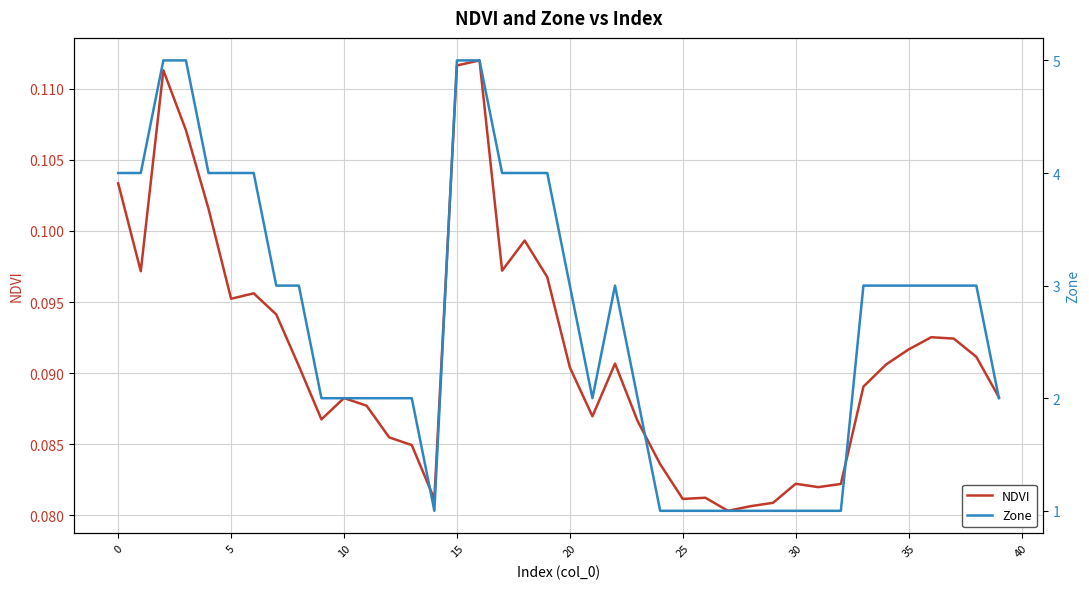

What is the value of the Zone point at the 5th from the left?

4.0